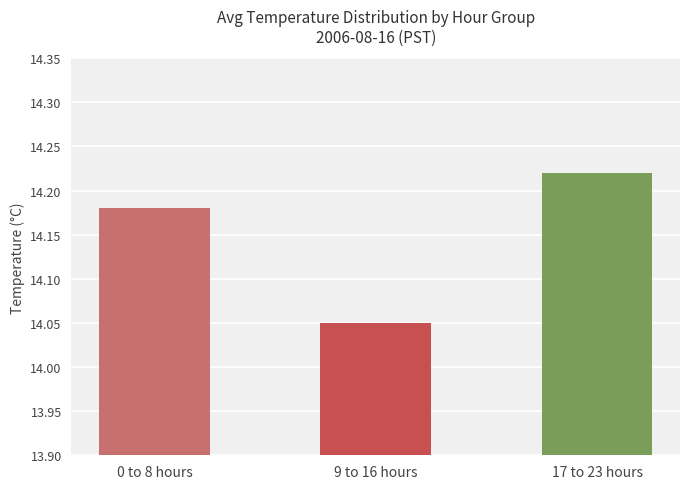

What is the label of the 2nd bar from the left?

9 to 16 hours